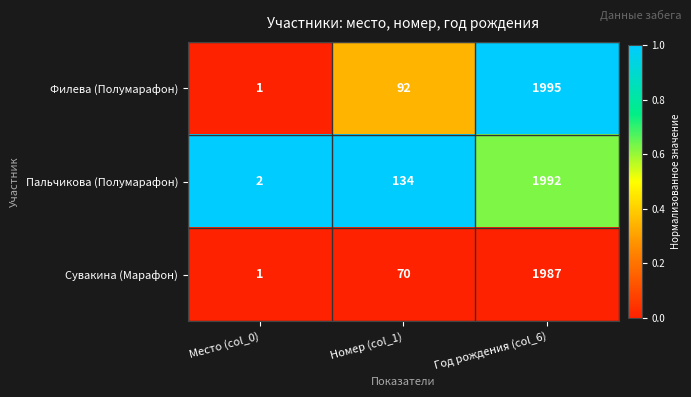

Reading left to right, list all the values displayed in this chart.

Филева (Полумарафон): 1	92	1995
Пальчикова (Полумарафон): 2	134	1992
Сувакина (Марафон): 1	70	1987